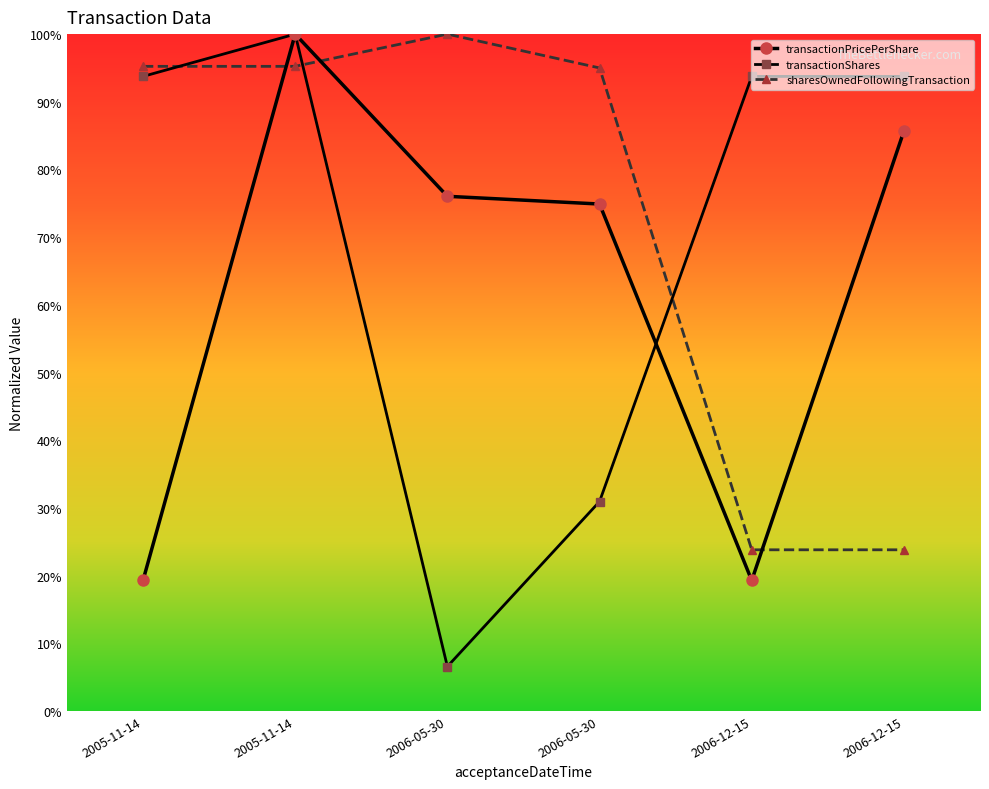

What is the difference between the transactionPricePerShare values at 2005-11-14 and 2006-05-30?

55.6